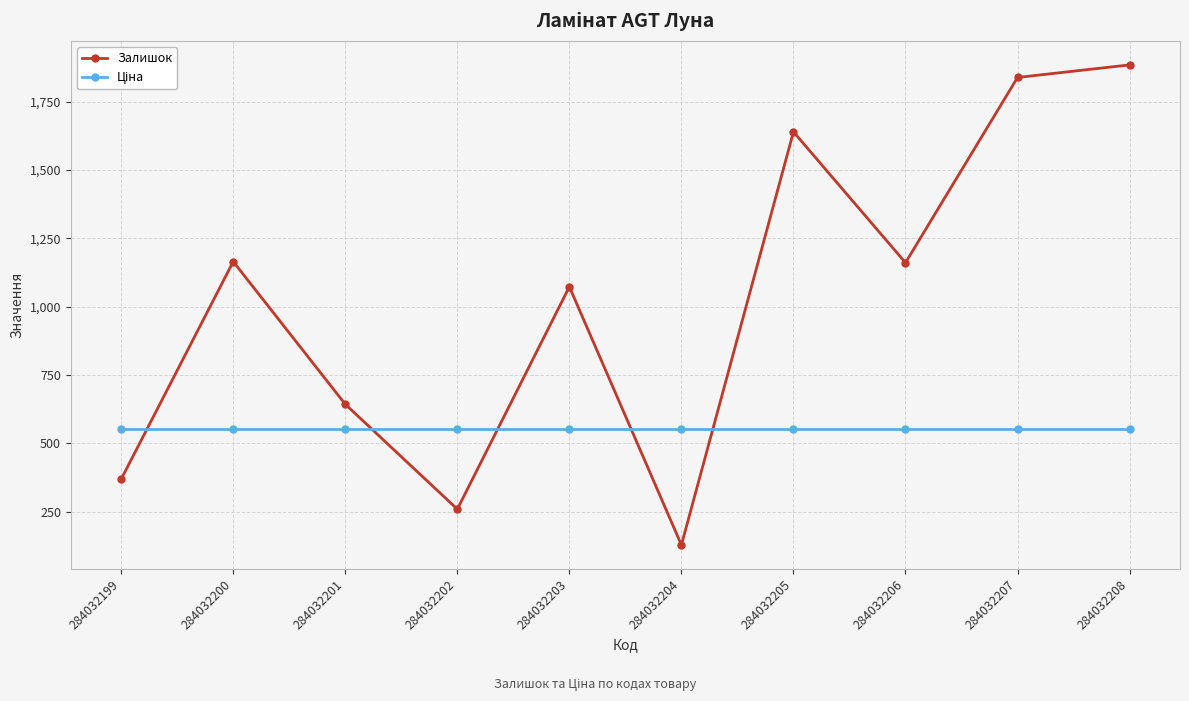

What is the minimum value shown in the chart?

128.0